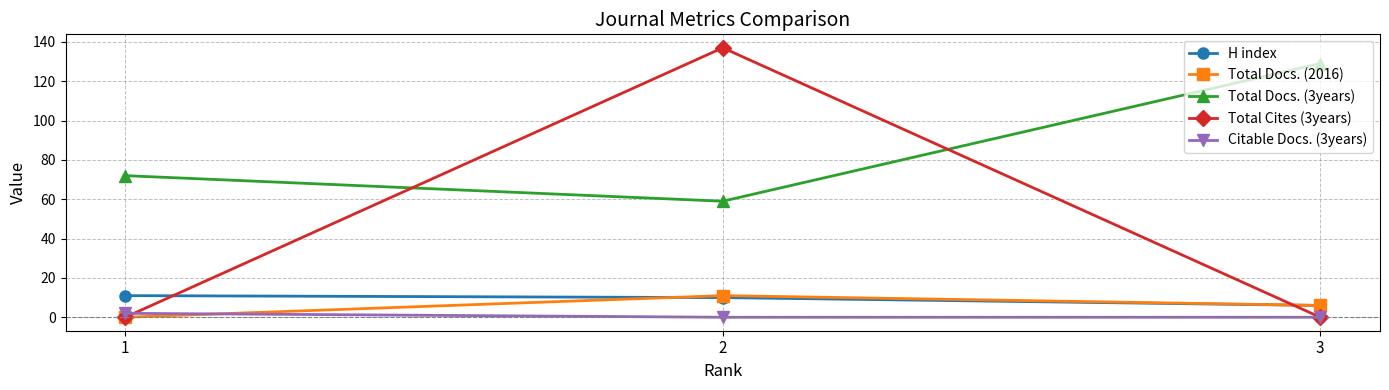

The value of Citable Docs. (3years) at 3 is 0. True or false?

True